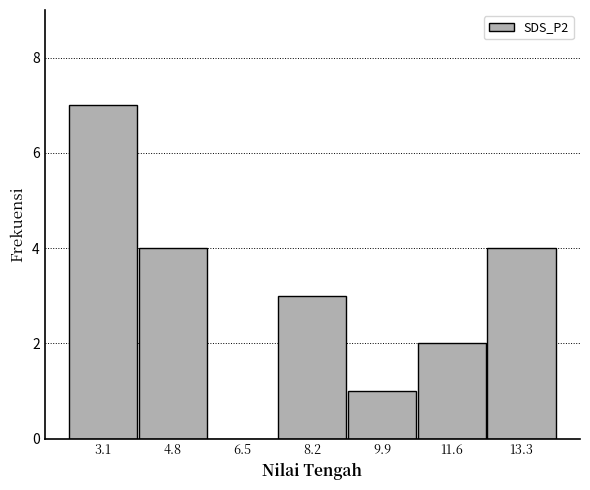

What is the height of the bar covering 4.0 to 5.7 on the x-axis? Neither the bar edges nor the heights are printed on the chart, so give them approximately, as read against the axes.

4